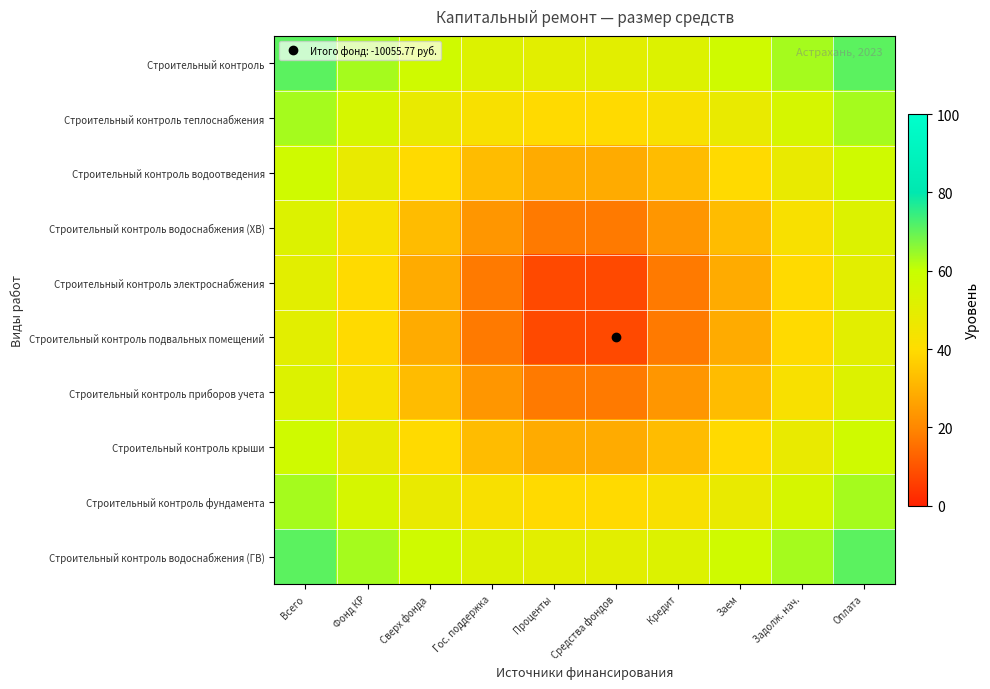

How many data points does each series have?

10